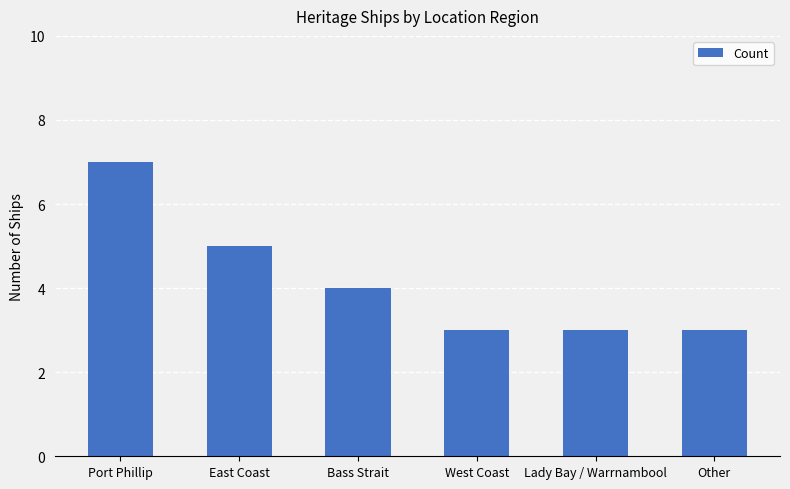

True or false: the data shows 10 at Port Phillip.

False